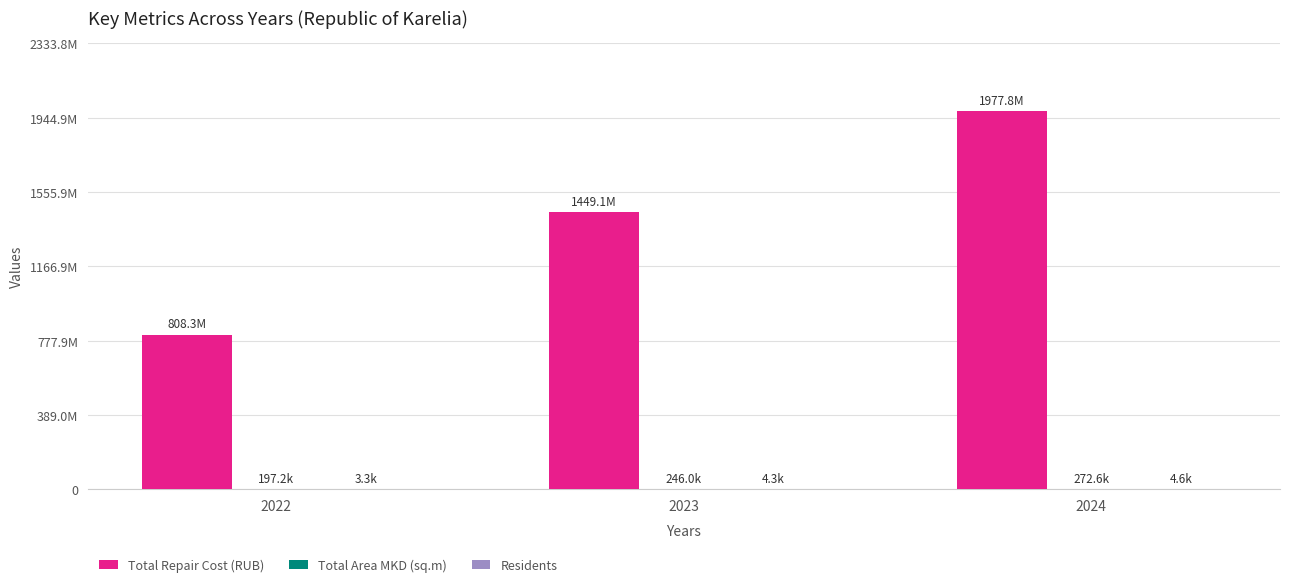

What is the approximate value of Total Repair Cost (RUB) at 2024?

1977831094.8